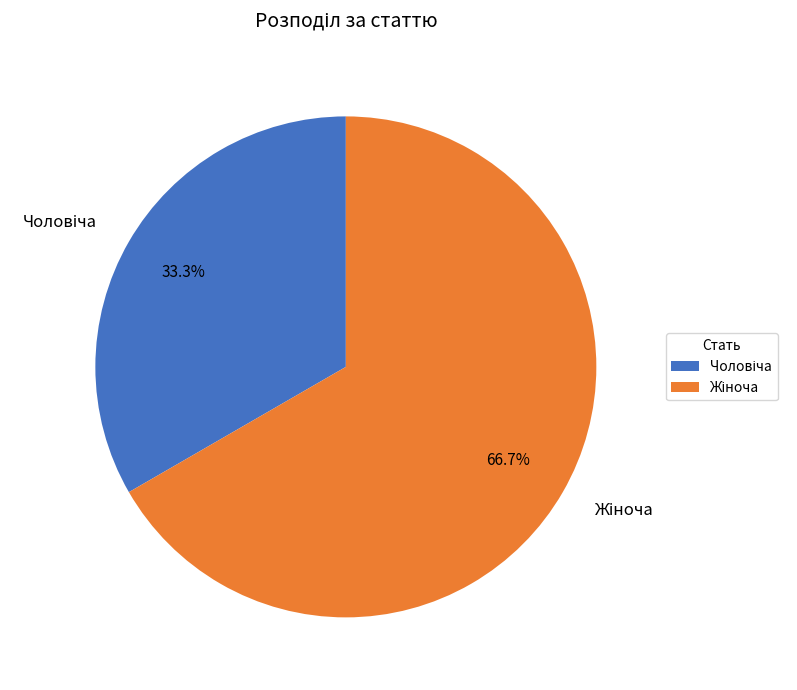

Count the number of slices in the pie.

2